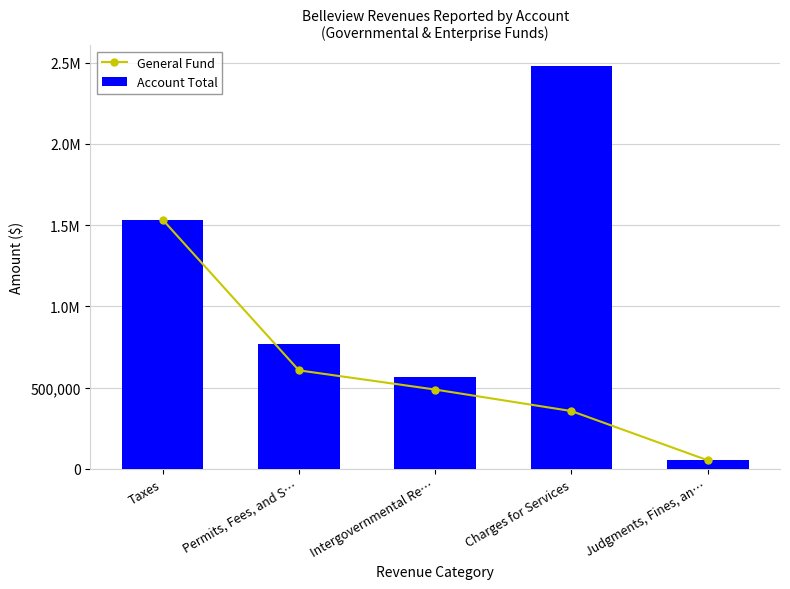

List the series in order of their peak value, highest first.

Account Total, General Fund